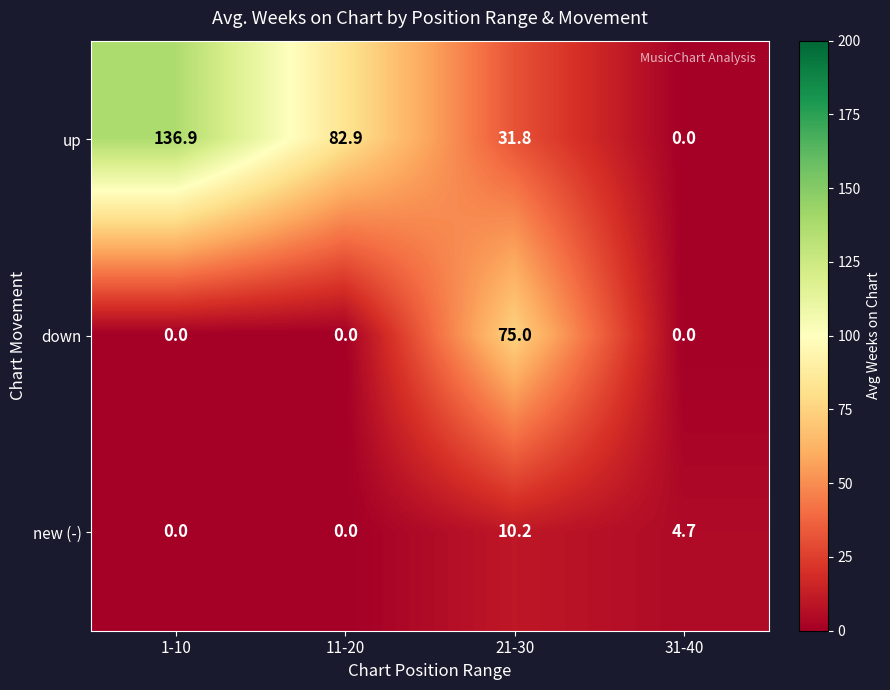

Which category has the highest value across all series?

1-10